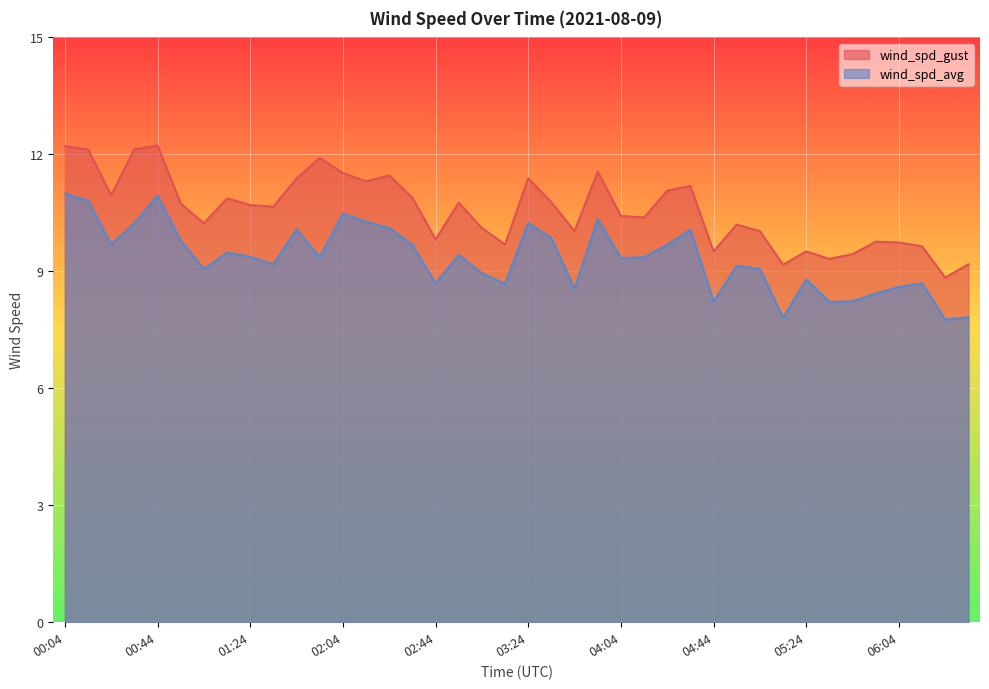

Between 01:14 and 04:24, which series saw the biggest shift?

wind_spd_gust